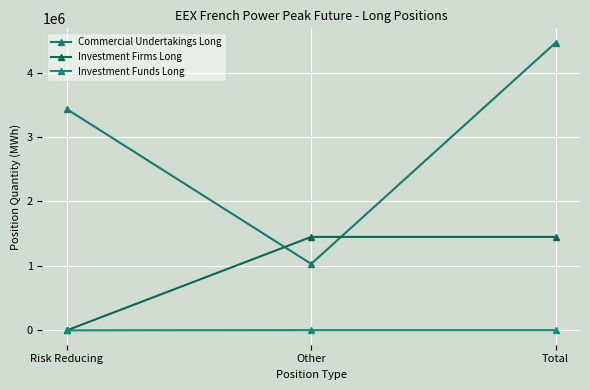

Which series has the largest total across all categories?

Commercial Undertakings Long